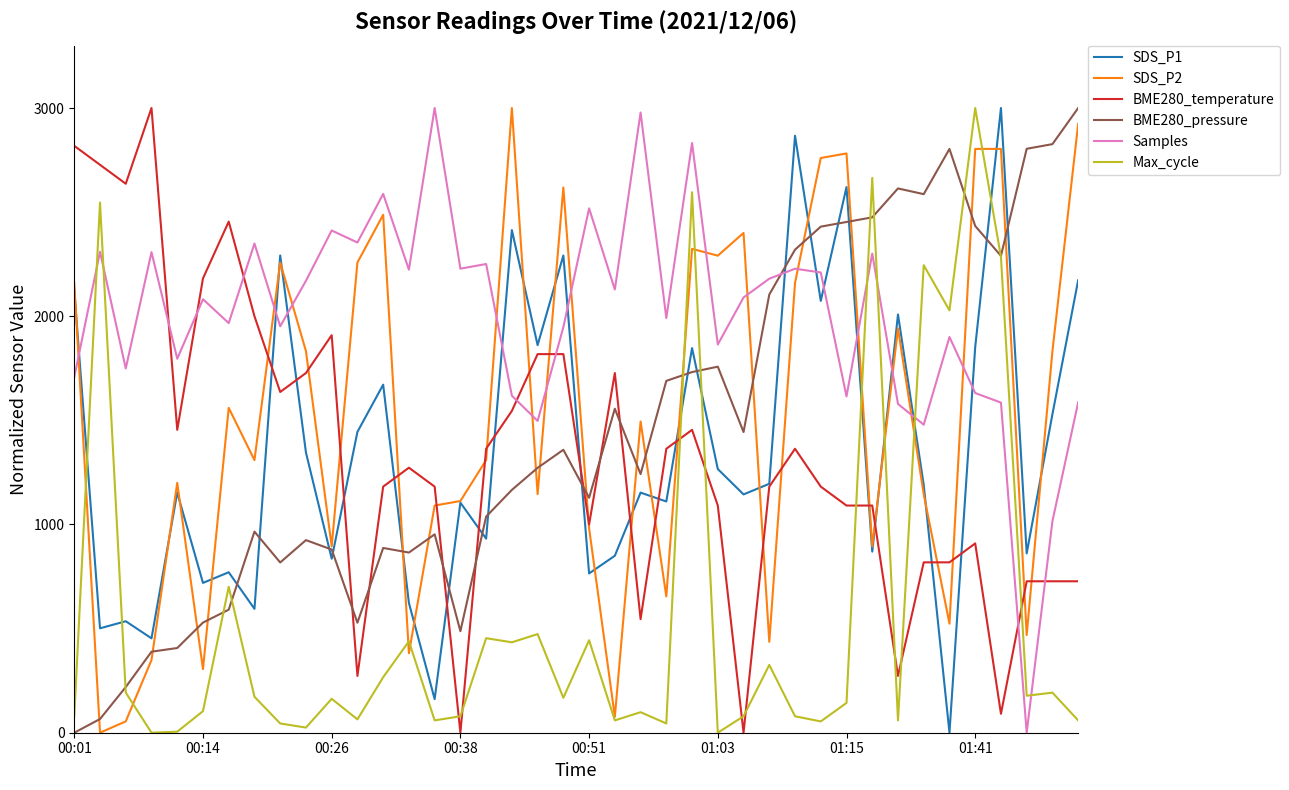

Which series has the largest total across all categories?

Samples